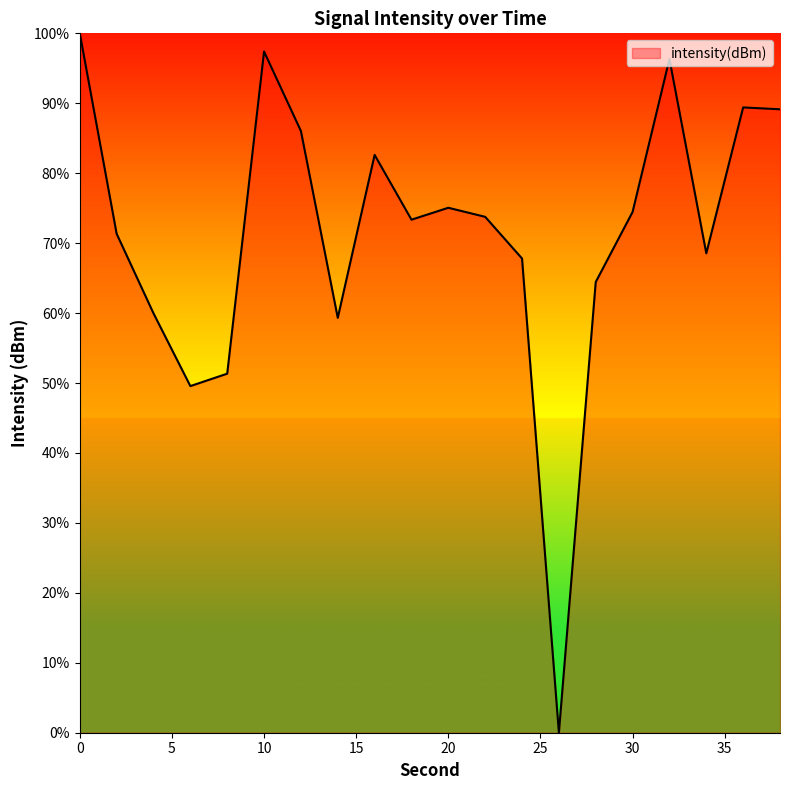

What is the sum of all values?

1429.9